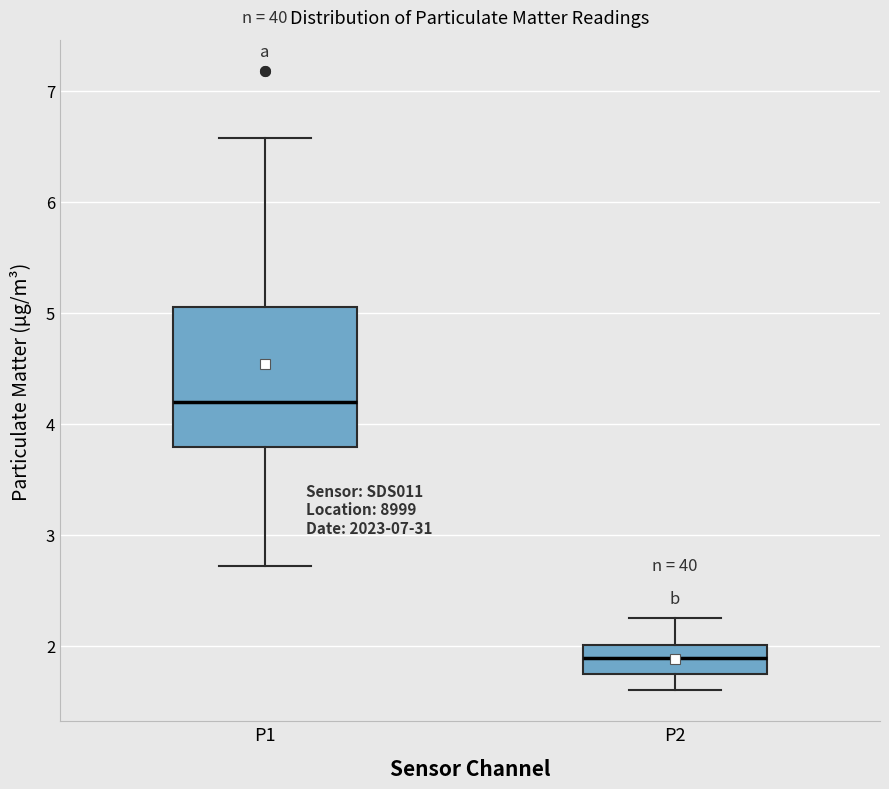

Reading left to right, transcribe this box plot: for each box, give where its median line is, the range the box spans, and where its two whiskers end, as read against the y-axis. The values are not printed on the chart, so give them approximately, as read against the axis.

P1: median 4.2, box 3.8 to 5.1, whiskers 2.7 to 6.6
P2: median 1.9, box 1.8 to 2.0, whiskers 1.6 to 2.3